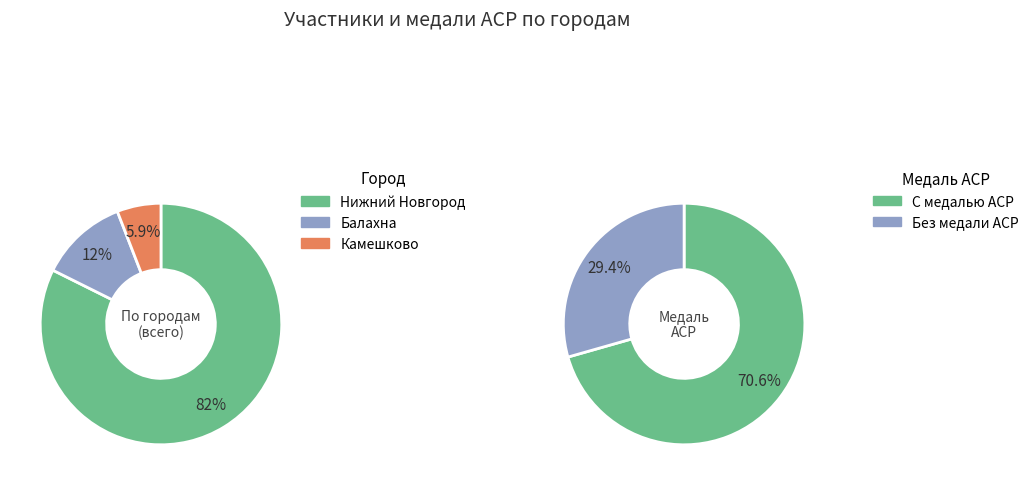

Do Камешково and Нижний Новгород together represent more than half of the pie?

Yes